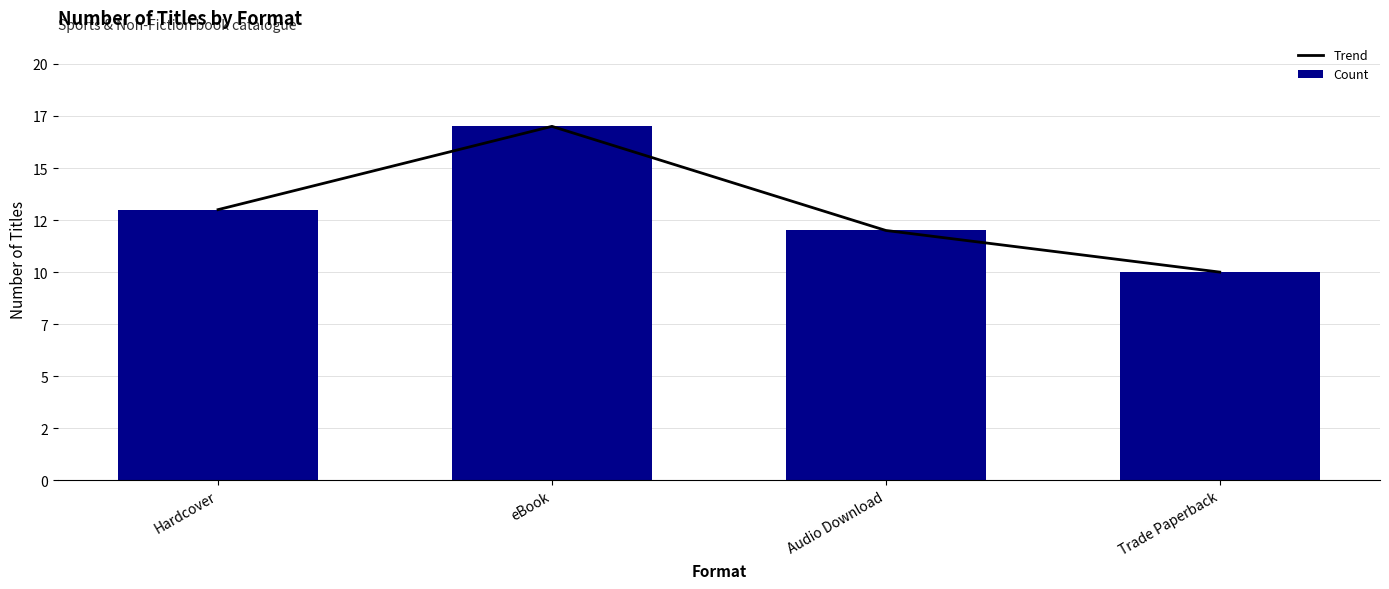

What position from the right is eBook?

3